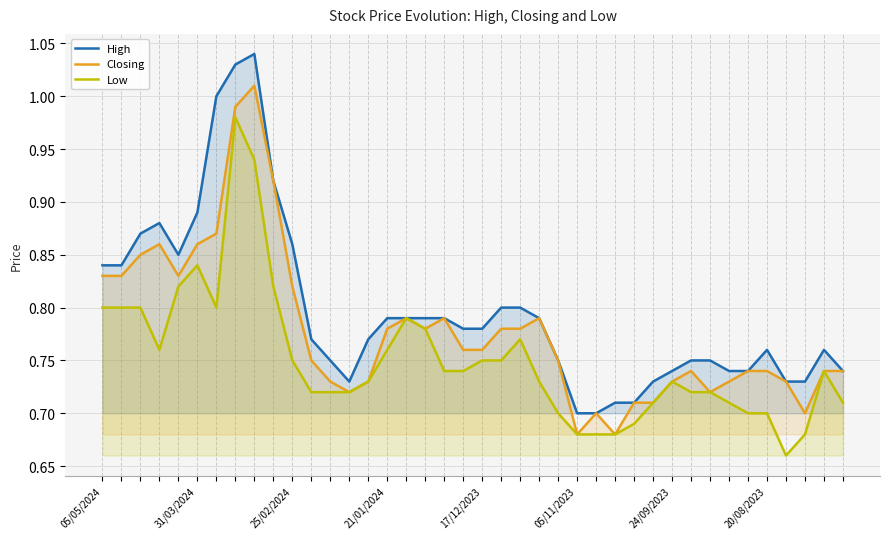

What is the total value across all series at 37?

2.1